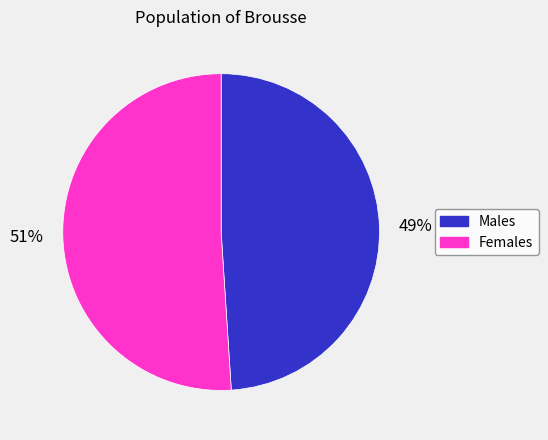

Does any single category account for the majority?

Yes